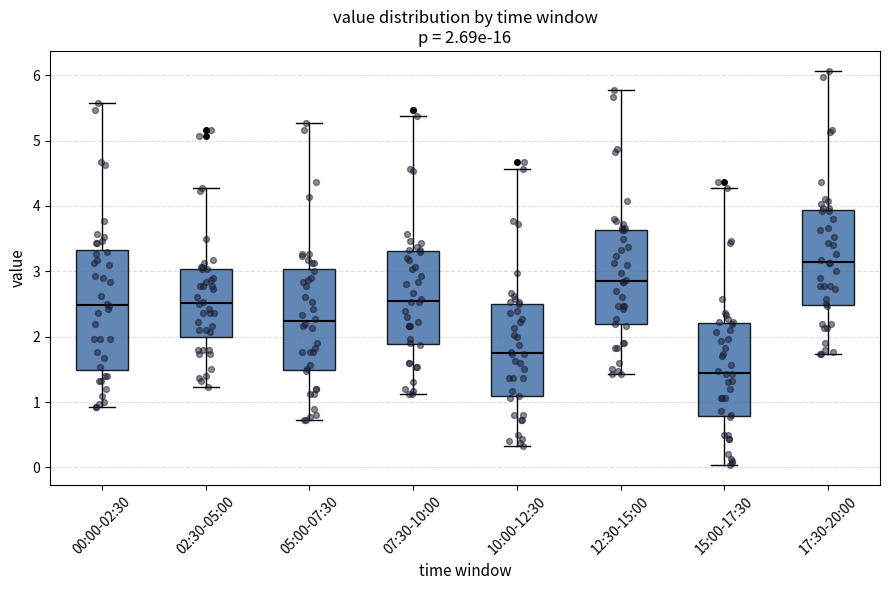

Which box has the lowest median line?

15:00-17:30